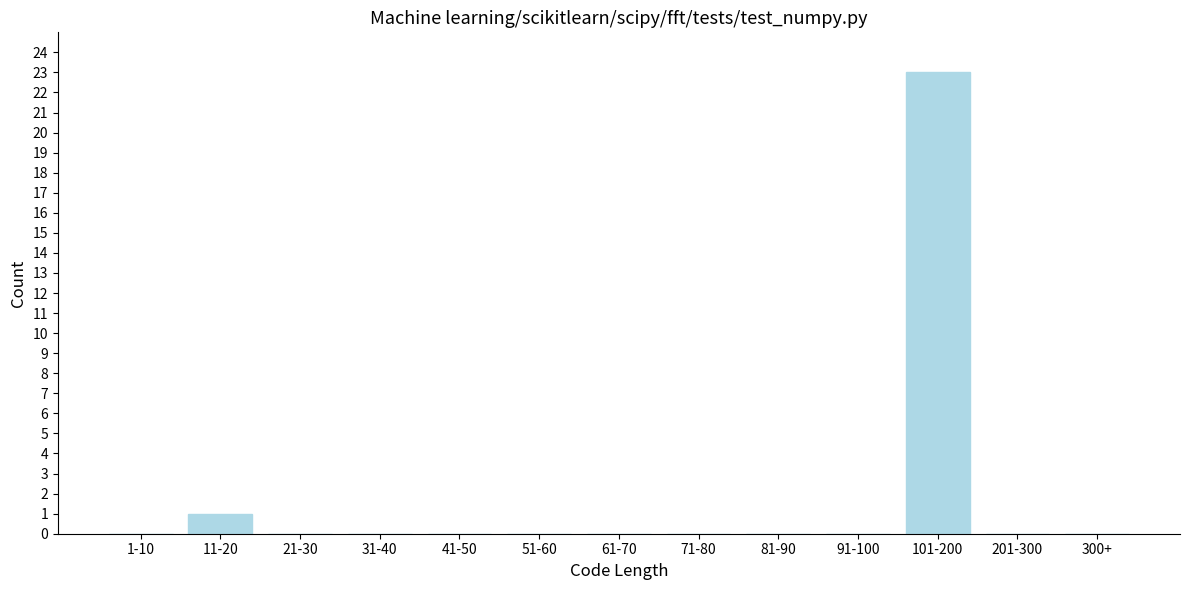

Reading left to right, transcribe all the data shown in this chart.

1-10=0	11-20=1	21-30=0	31-40=0	41-50=0	51-60=0	61-70=0	71-80=0	81-90=0	91-100=0	101-200=23	201-300=0	300+=0